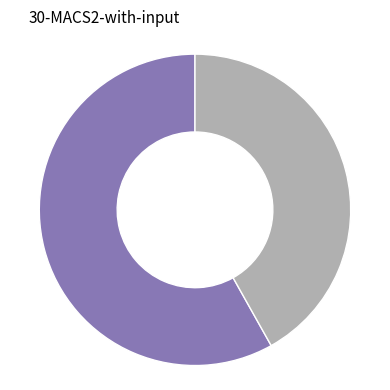

Does any single category account for the majority?

Yes